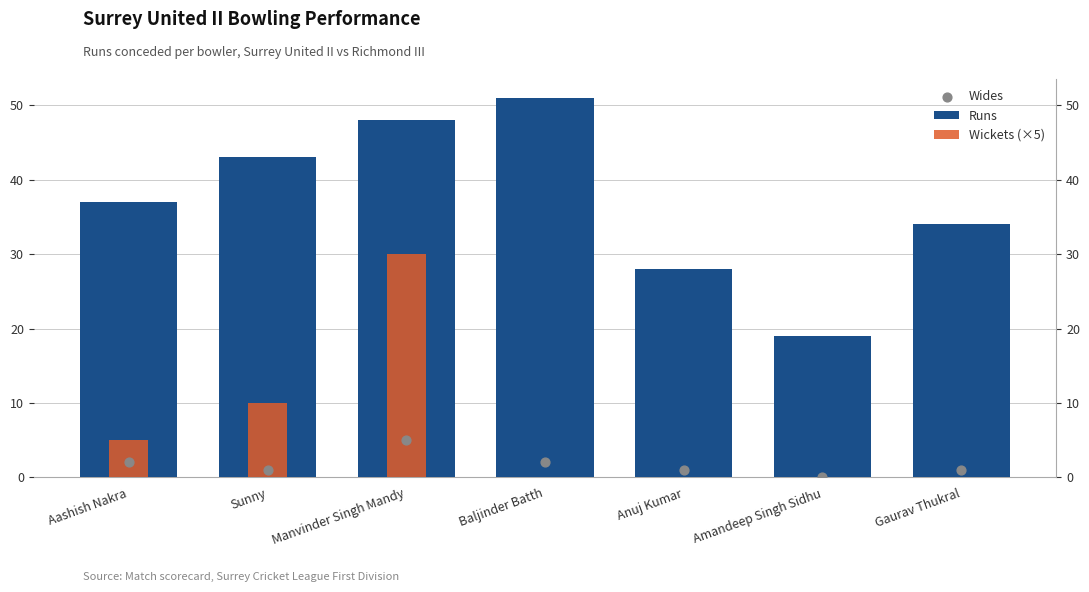

Which series contains the lowest Y value?

Wickets (×5)